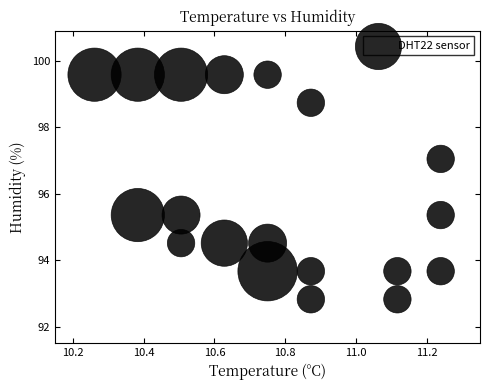

What is the range of X values (max minus min)?

1.0